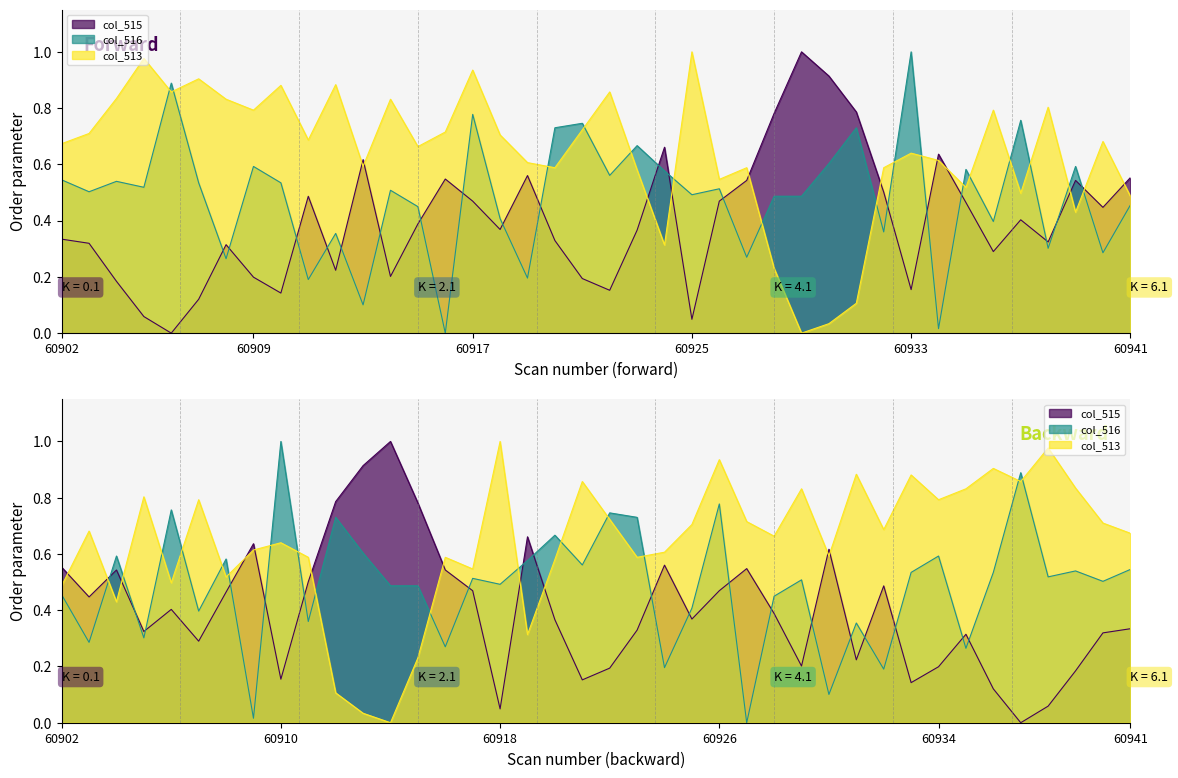

How many lines are shown in the chart?

3